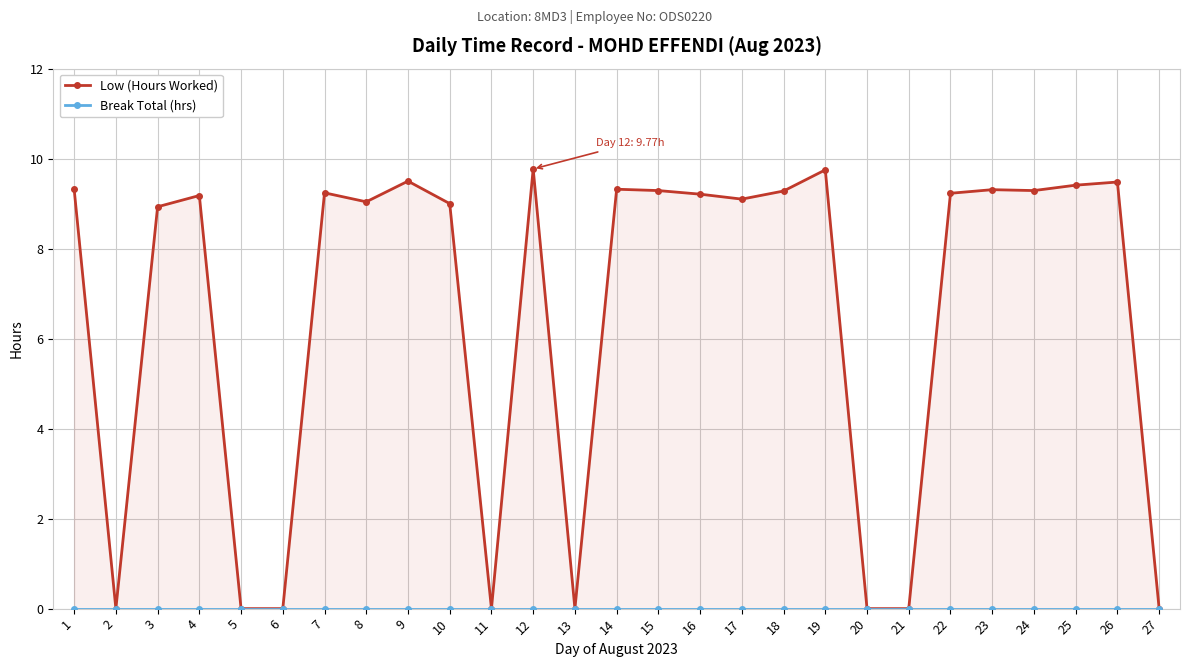

Is the value of Break Total (hrs) at 18 greater than the value of Low (Hours Worked) at 17?

No